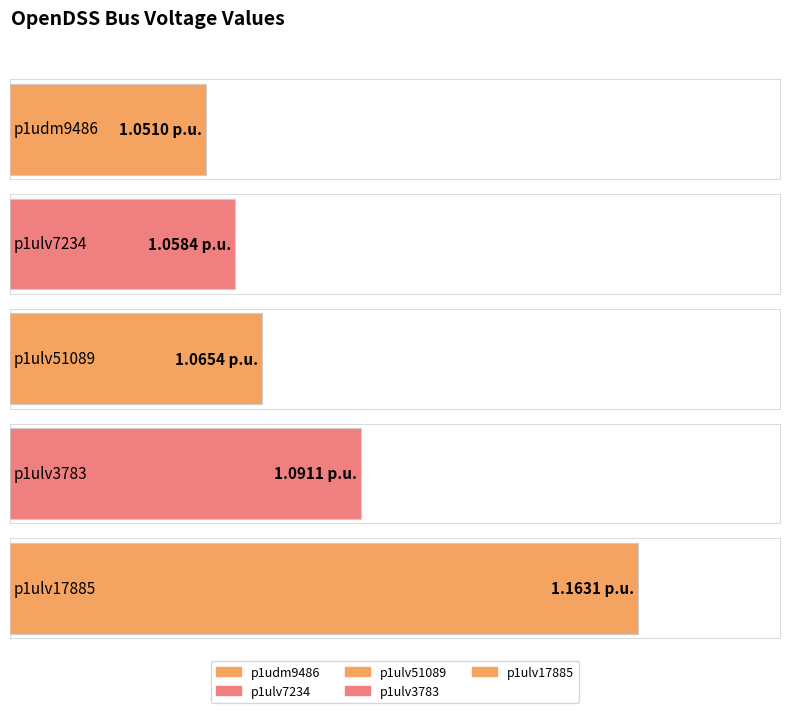

What is the difference between the maximum and minimum values?

0.1